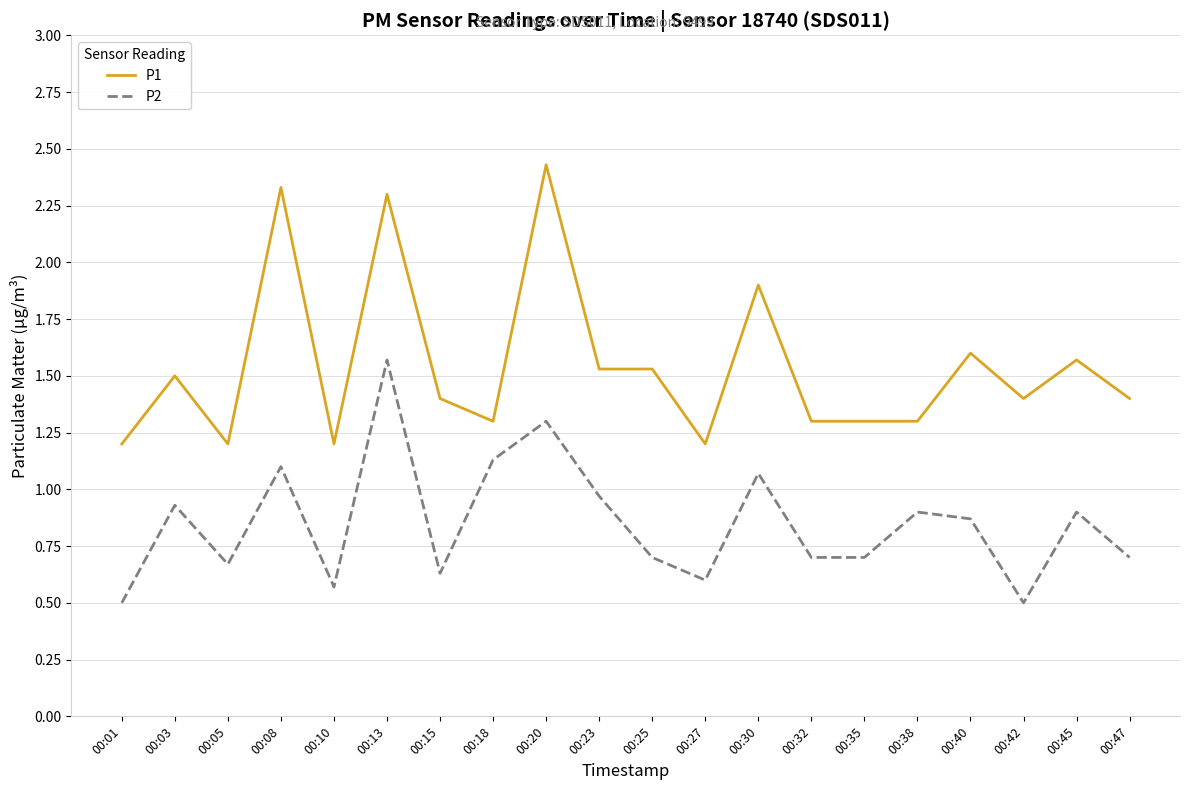

True or false: P1 and P2 intersect in this chart.

False